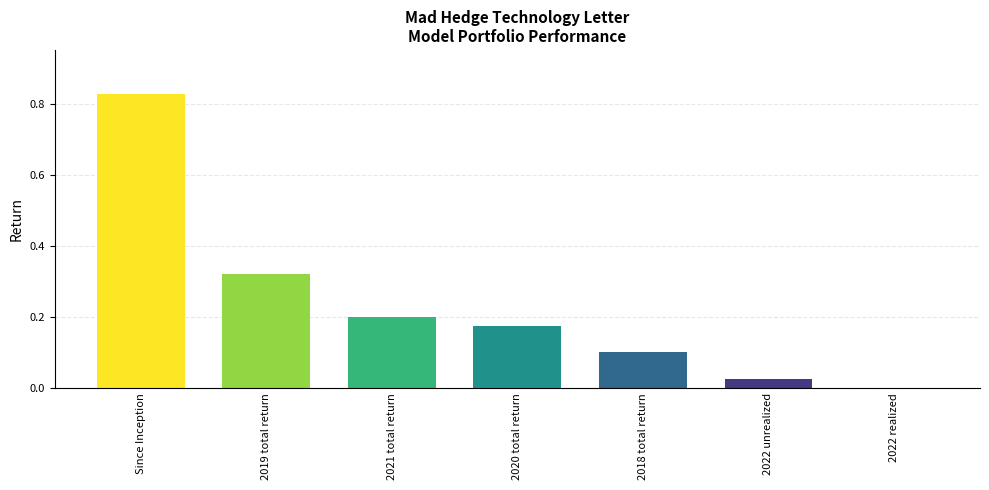

Which has a higher value, 2022 realized or 2022 unrealized?

2022 unrealized